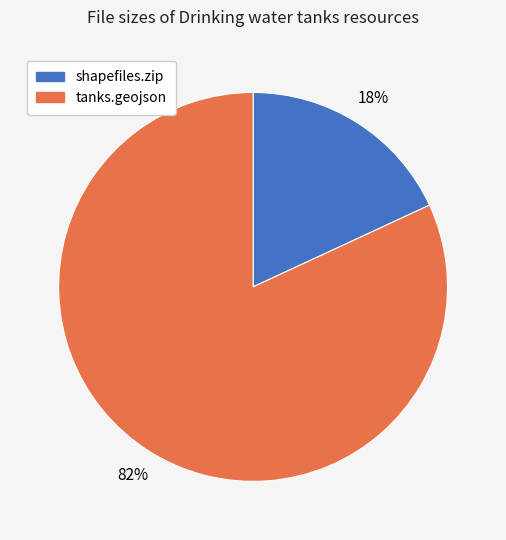

What is the smallest slice in the pie chart?

shapefiles.zip